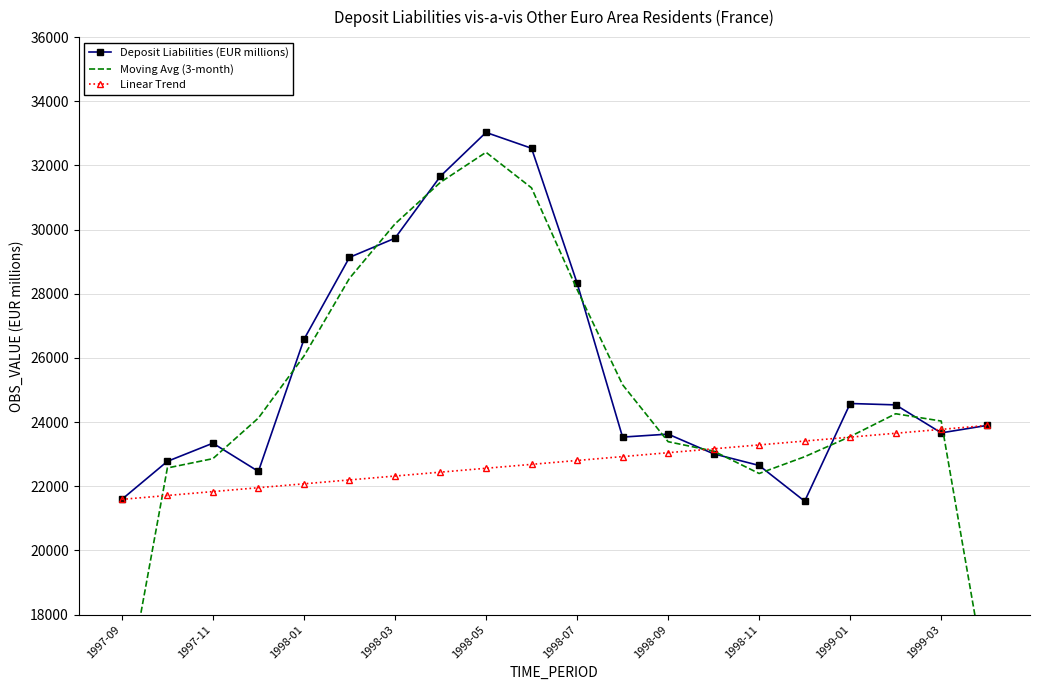

True or false: Linear Trend has a value of 30729.4 at 1998-11.

False